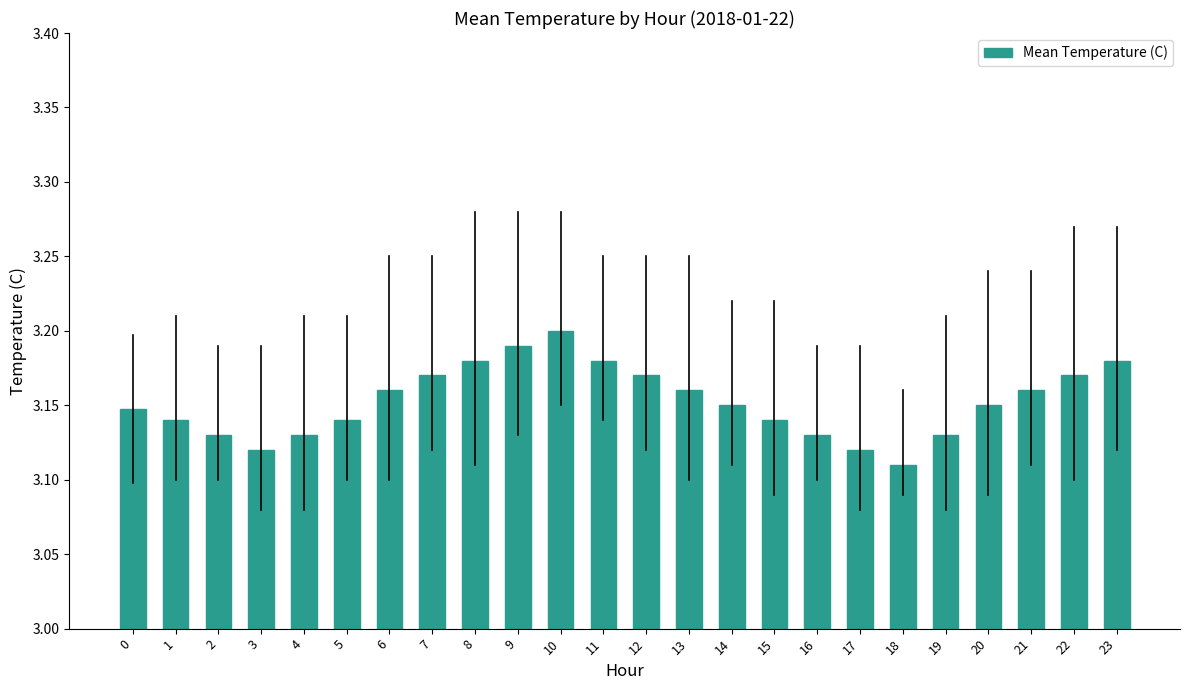

Is it true that the value at 2 is 5.2?

False